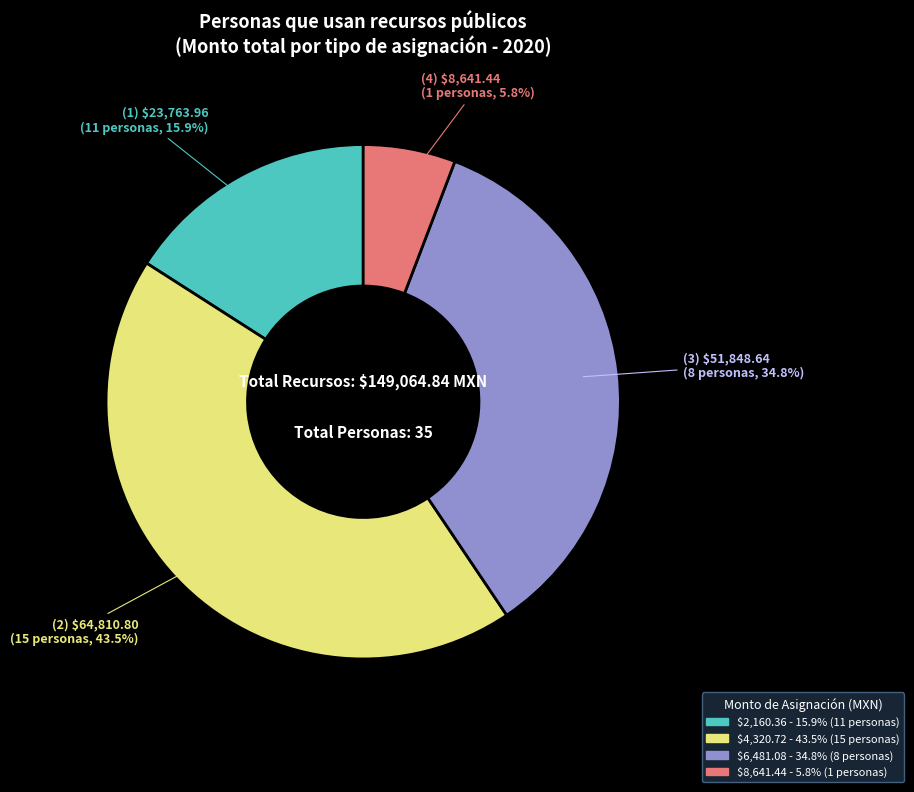

Is there any slice that represents more than half of the pie?

No